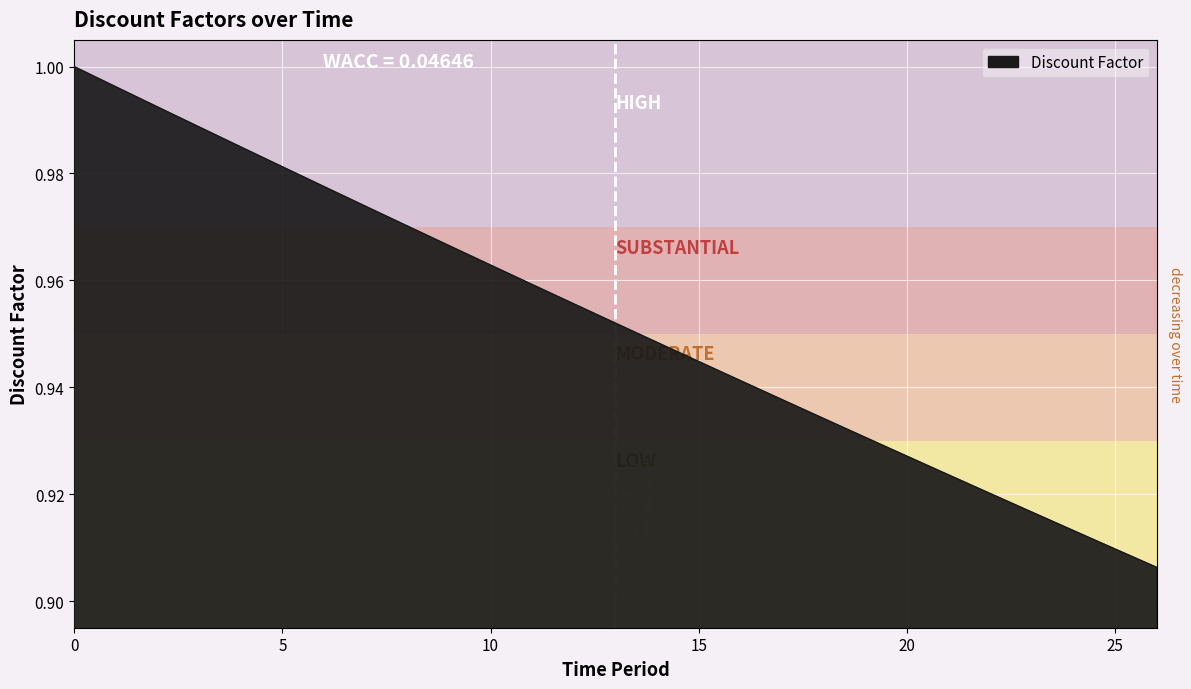

How many series are shown in this chart?

1